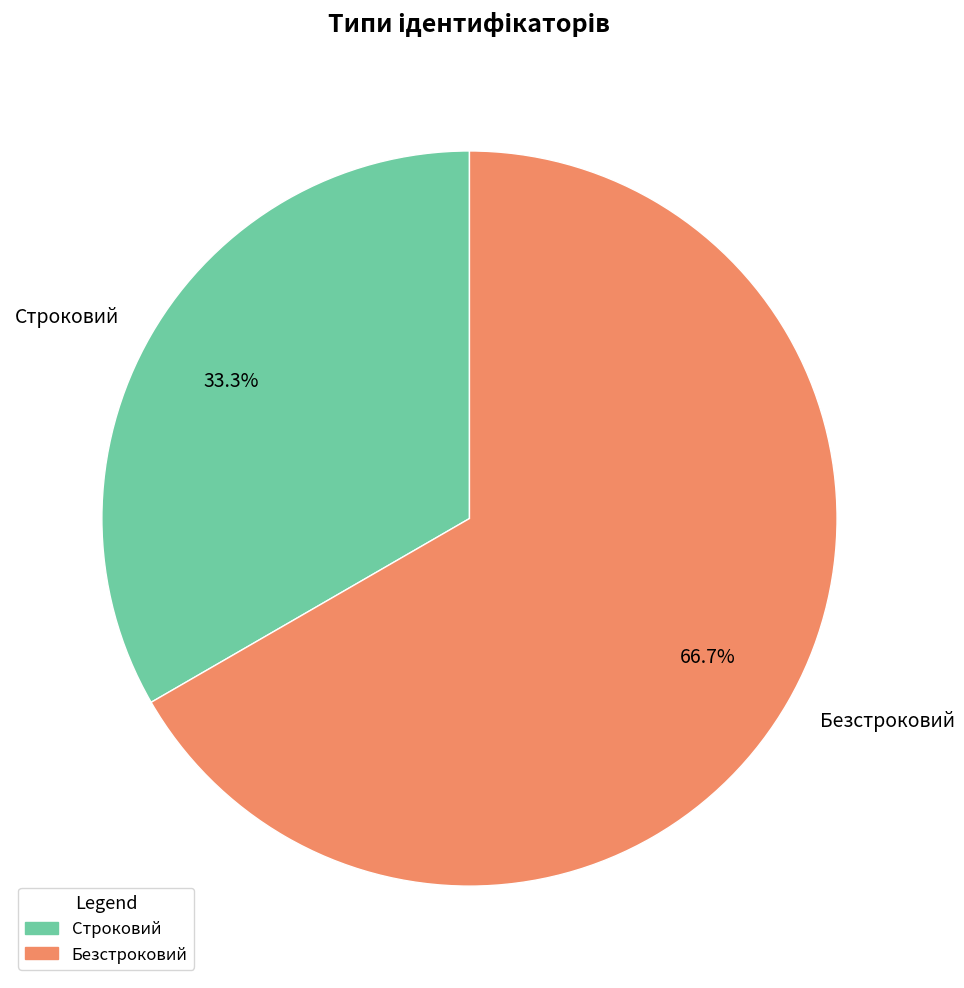

Between Строковий and Безстроковий, which is larger?

Безстроковий